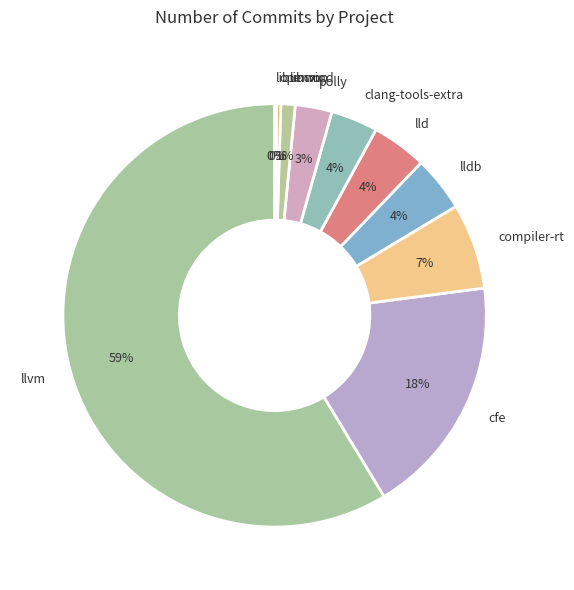

Do cfe and openmp together represent more than half of the pie?

No